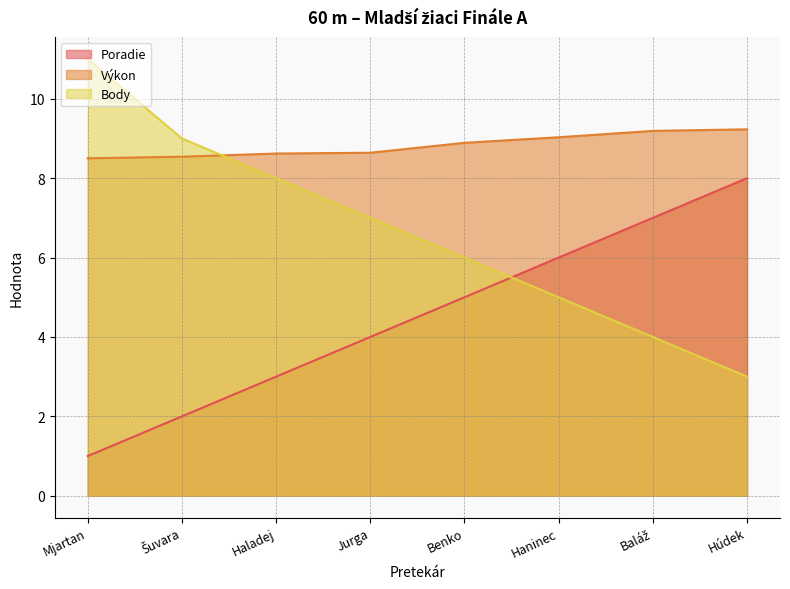

List the series in order of their peak value, highest first.

Body, Výkon, Poradie